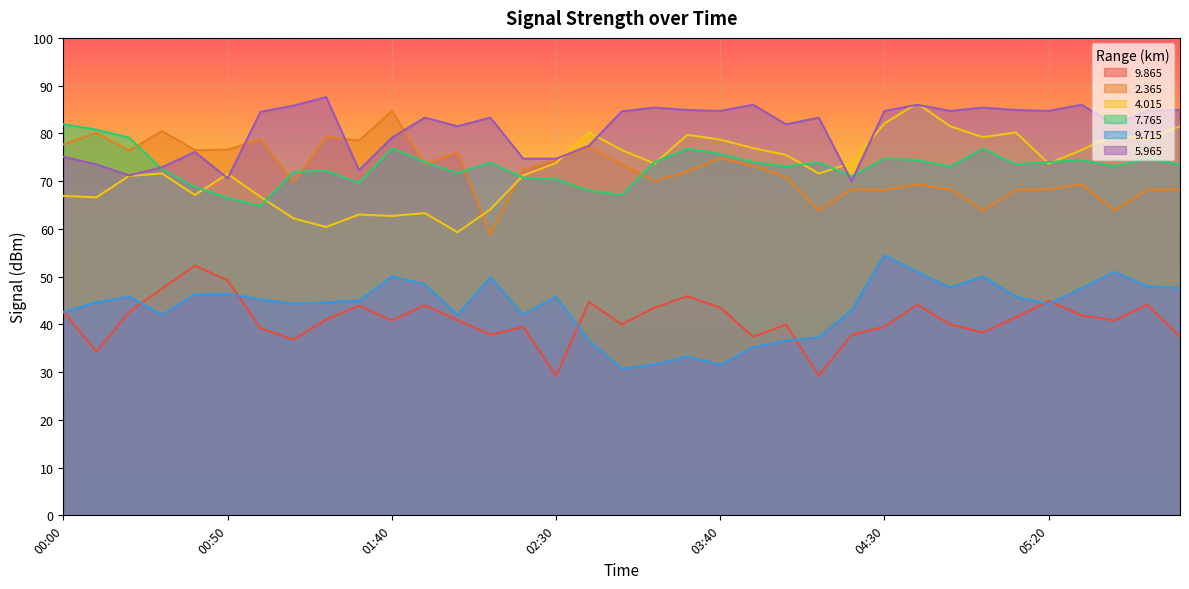

Reading left to right, what are all the values shown in this chart?

  9.865: 00:00=42.6	00:10=34.3	00:20=42.6	00:30=47.5	00:40=52.3	00:50=49.2	01:00=39.2	01:10=36.8	01:20=41.0	01:30=43.9	01:40=40.8	01:50=44.0	02:00=40.9	02:10=37.8	02:20=39.5	02:30=29.2	02:40=44.7	02:50=40.0	03:00=43.5	03:10=45.9	03:40=43.5	03:50=37.4	04:00=40.0	04:10=29.2	04:20=37.8	04:30=39.5	04:40=44.1	04:50=40.0	05:00=38.3	05:10=41.5	05:20=44.9	05:30=41.9	06:10=40.8	06:20=44.1	06:30=37.4
  2.365: 00:00=77.7	00:10=80.1	00:20=76.4	00:30=80.5	00:40=76.5	00:50=76.6	01:00=78.8	01:10=69.8	01:20=79.3	01:30=78.5	01:40=84.7	01:50=73.6	02:00=76.0	02:10=58.8	02:20=72.4	02:30=74.4	02:40=77.1	02:50=73.5	03:00=70.0	03:10=72.0	03:40=74.8	03:50=73.2	04:00=70.8	04:10=63.9	04:20=68.3	04:30=68.1	04:40=69.3	04:50=68.3	05:00=63.9	05:10=68.1	05:20=68.3	05:30=69.3	06:10=63.9	06:20=68.1	06:30=68.3
  4.015: 00:00=66.9	00:10=66.6	00:20=71.1	00:30=71.6	00:40=67.1	00:50=71.5	01:00=66.7	01:10=62.2	01:20=60.4	01:30=63.0	01:40=62.7	01:50=63.3	02:00=59.3	02:10=64.1	02:20=71.2	02:30=73.8	02:40=80.2	02:50=76.5	03:00=73.7	03:10=79.7	03:40=78.7	03:50=76.9	04:00=75.5	04:10=71.6	04:20=73.8	04:30=82.1	04:40=86.3	04:50=81.5	05:00=79.2	05:10=80.2	05:20=73.7	05:30=76.5	06:10=79.7	06:20=78.7	06:30=81.5
  7.765: 00:00=81.9	00:10=80.8	00:20=79.1	00:30=72.5	00:40=68.8	00:50=66.5	01:00=64.8	01:10=71.9	01:20=72.2	01:30=69.6	01:40=76.9	01:50=74.0	02:00=71.7	02:10=73.9	02:20=70.7	02:30=70.4	02:40=68.0	02:50=67.1	03:00=74.0	03:10=76.8	03:40=75.7	03:50=74.0	04:00=73.1	04:10=73.9	04:20=71.0	04:30=74.7	04:40=74.4	04:50=73.1	05:00=76.8	05:10=73.5	05:20=74.0	05:30=74.4	06:10=73.1	06:20=74.7	06:30=73.5
  9.715: 00:00=42.6	00:10=44.6	00:20=45.8	00:30=42.0	00:40=46.3	00:50=46.4	01:00=45.2	01:10=44.3	01:20=44.6	01:30=45.0	01:40=50.0	01:50=48.4	02:00=42.0	02:10=49.9	02:20=42.0	02:30=45.8	02:40=36.6	02:50=30.7	03:00=31.6	03:10=33.3	03:40=31.5	03:50=35.2	04:00=36.6	04:10=37.3	04:20=43.0	04:30=54.5	04:40=51.0	04:50=47.7	05:00=50.0	05:10=45.8	05:20=44.2	05:30=47.6	06:10=51.0	06:20=48.0	06:30=47.6
  5.965: 00:00=75.1	00:10=73.5	00:20=71.2	00:30=72.9	00:40=76.1	00:50=70.6	01:00=84.5	01:10=85.8	01:20=87.6	01:30=72.3	01:40=79.1	01:50=83.3	02:00=81.5	02:10=83.3	02:20=74.7	02:30=74.7	02:40=77.4	02:50=84.6	03:00=85.4	03:10=84.9	03:40=84.7	03:50=86.0	04:00=81.9	04:10=83.3	04:20=70.0	04:30=84.7	04:40=86.0	04:50=84.7	05:00=85.4	05:10=84.9	05:20=84.7	05:30=86.0	06:10=81.9	06:20=84.7	06:30=84.9